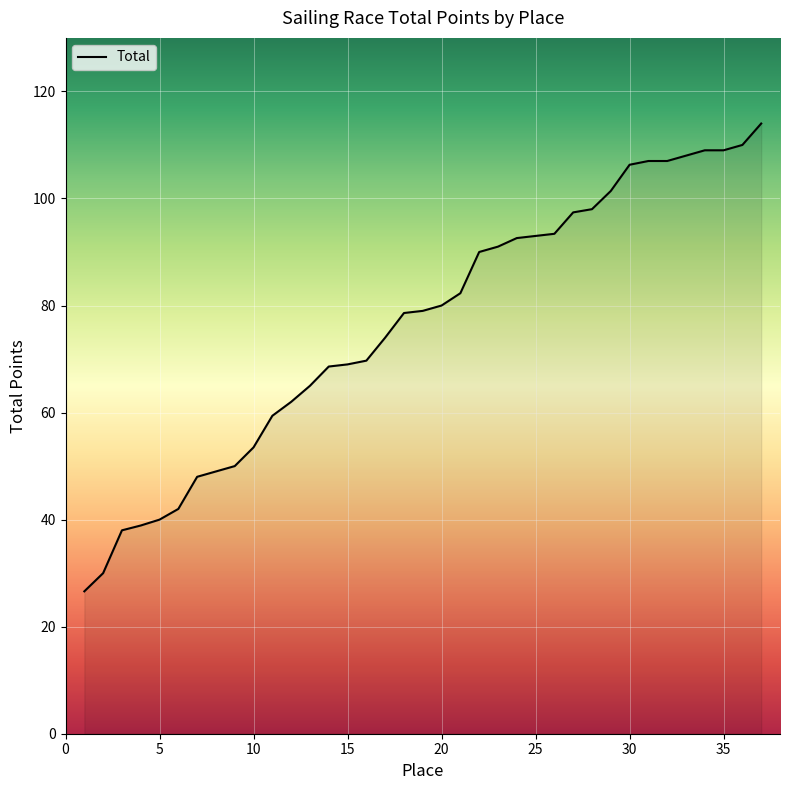

What is the smallest value displayed?

26.6